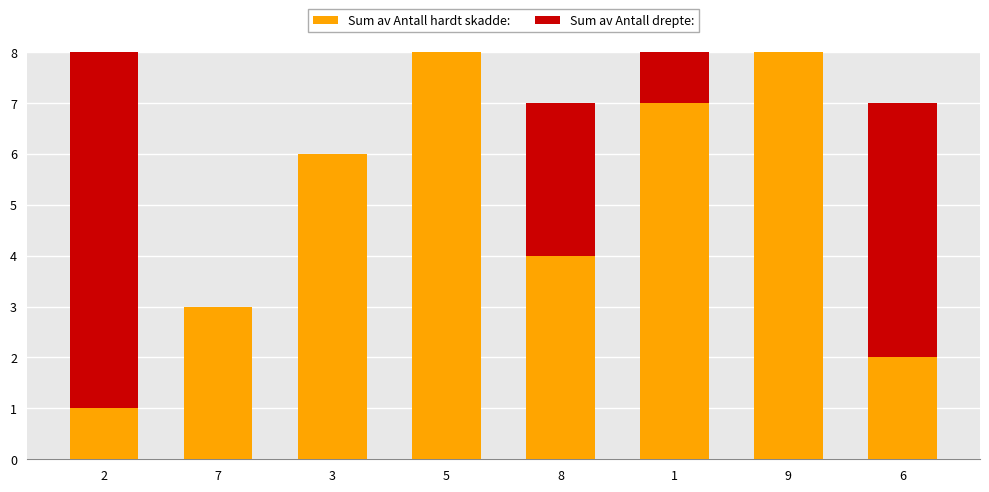

What is the total value across all series at 6?

7